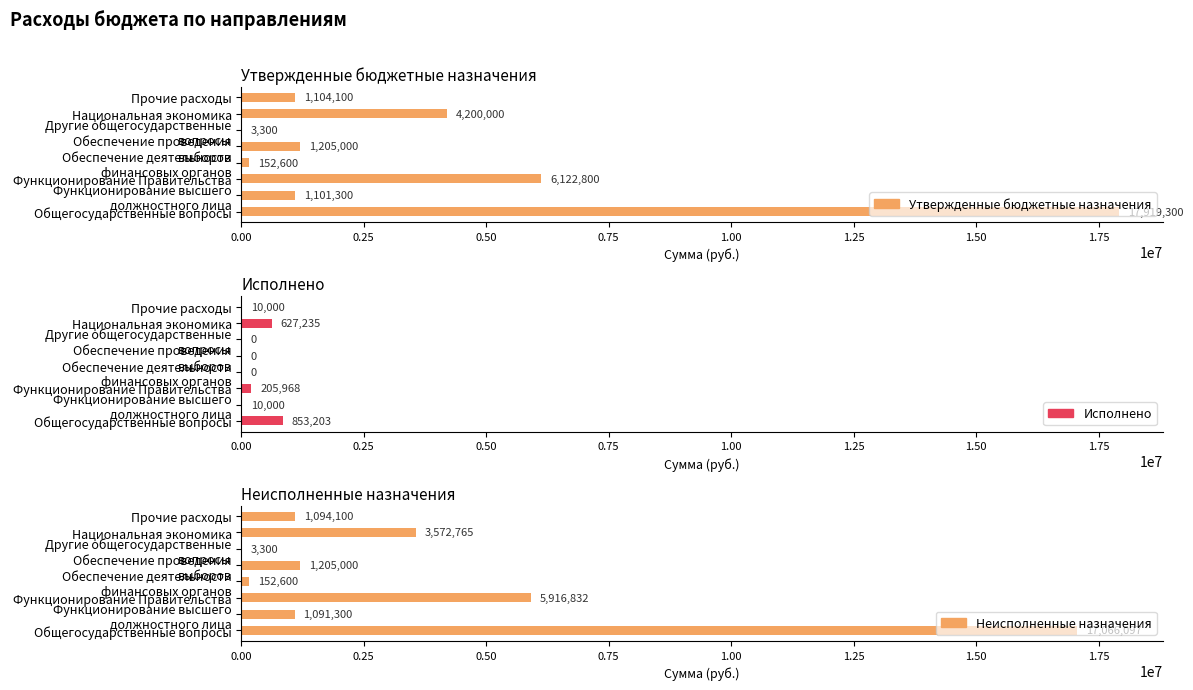

Which has a higher value, Обеспечение проведения выборов or Другие общегосударственные вопросы?

Обеспечение проведения выборов